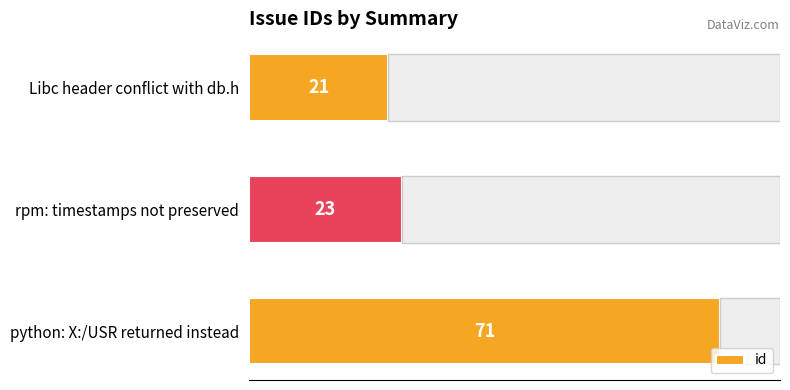

Count the number of categories in the chart.

3